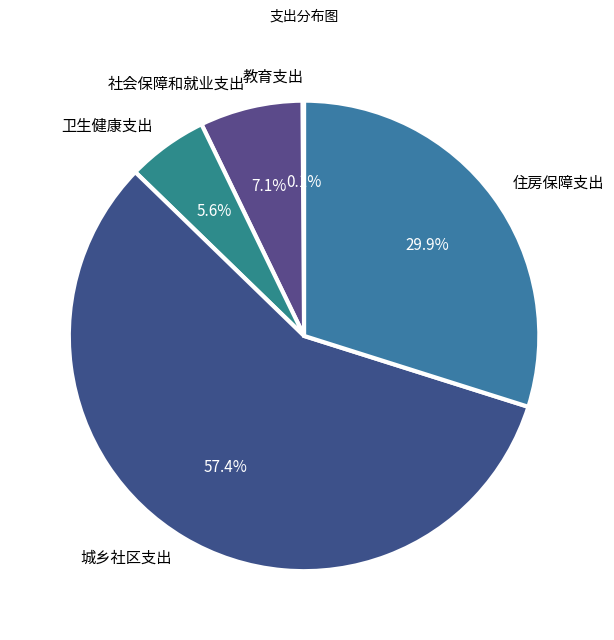

Does any single category account for the majority?

Yes